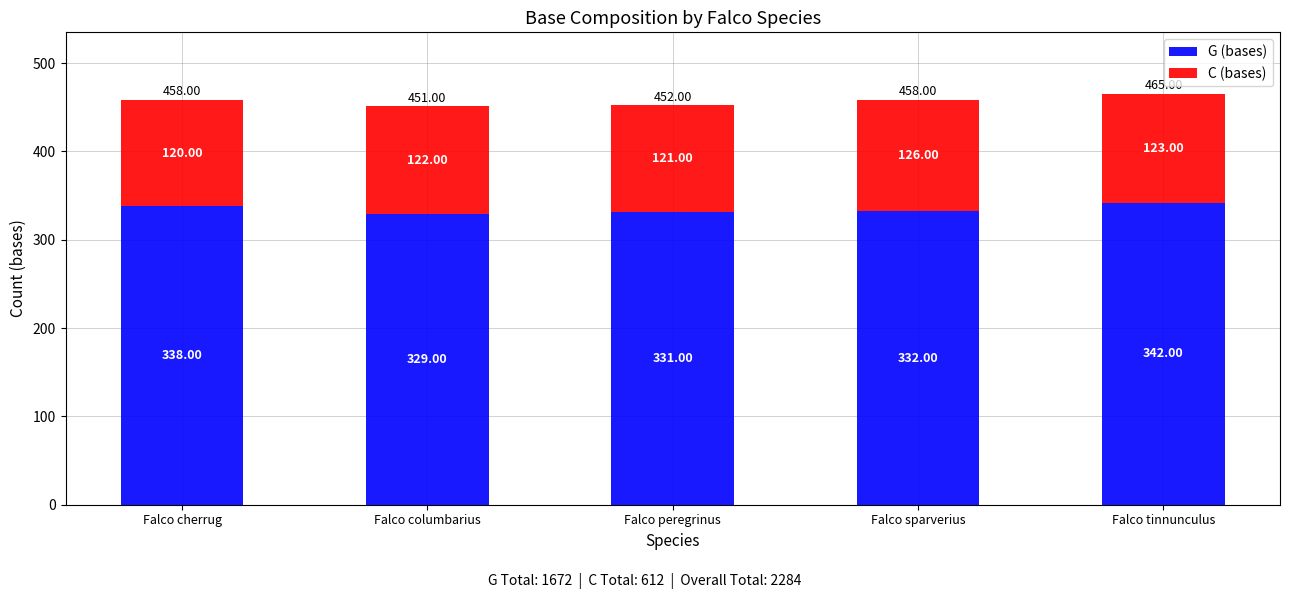

What is the difference between the G (bases) values at Falco columbarius and Falco sparverius?

3